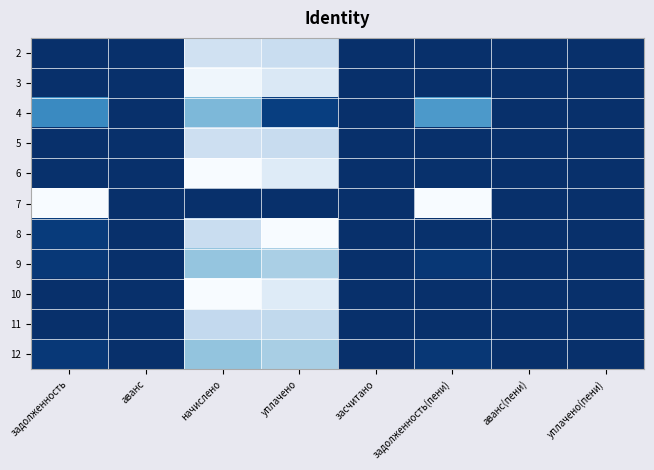

At which category is the sum across all series the highest?

начислено